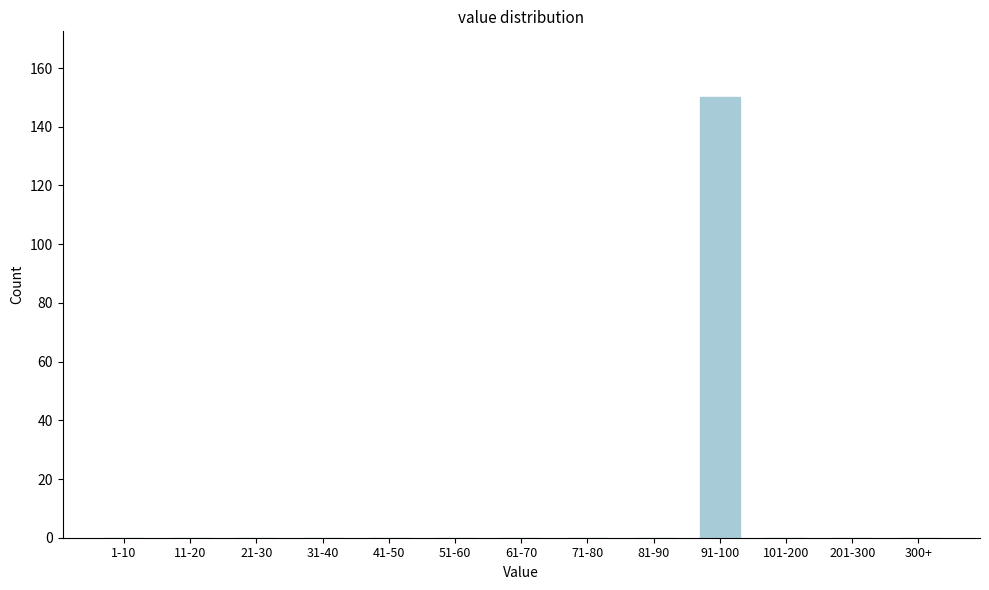

Reading left to right, what are all the values shown in this chart?

1-10=0	11-20=0	21-30=0	31-40=0	41-50=0	51-60=0	61-70=0	71-80=0	81-90=0	91-100=150	101-200=0	201-300=0	300+=0